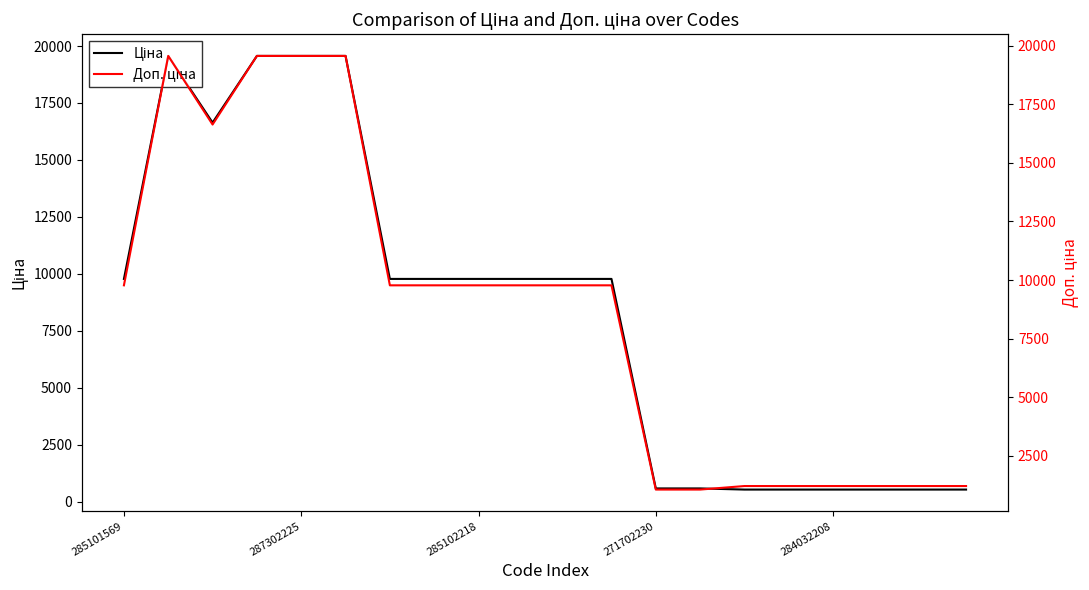

True or false: Доп. ціна has more than 1 interior local peaks.

False